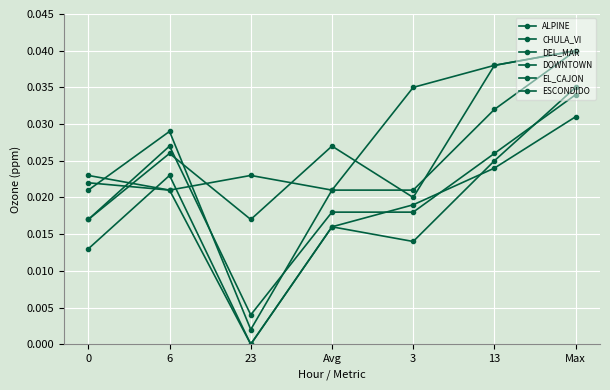

How many lines are shown in the chart?

6